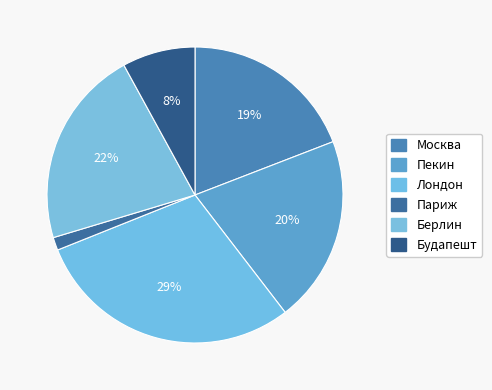

How many slices are in this pie chart?

6